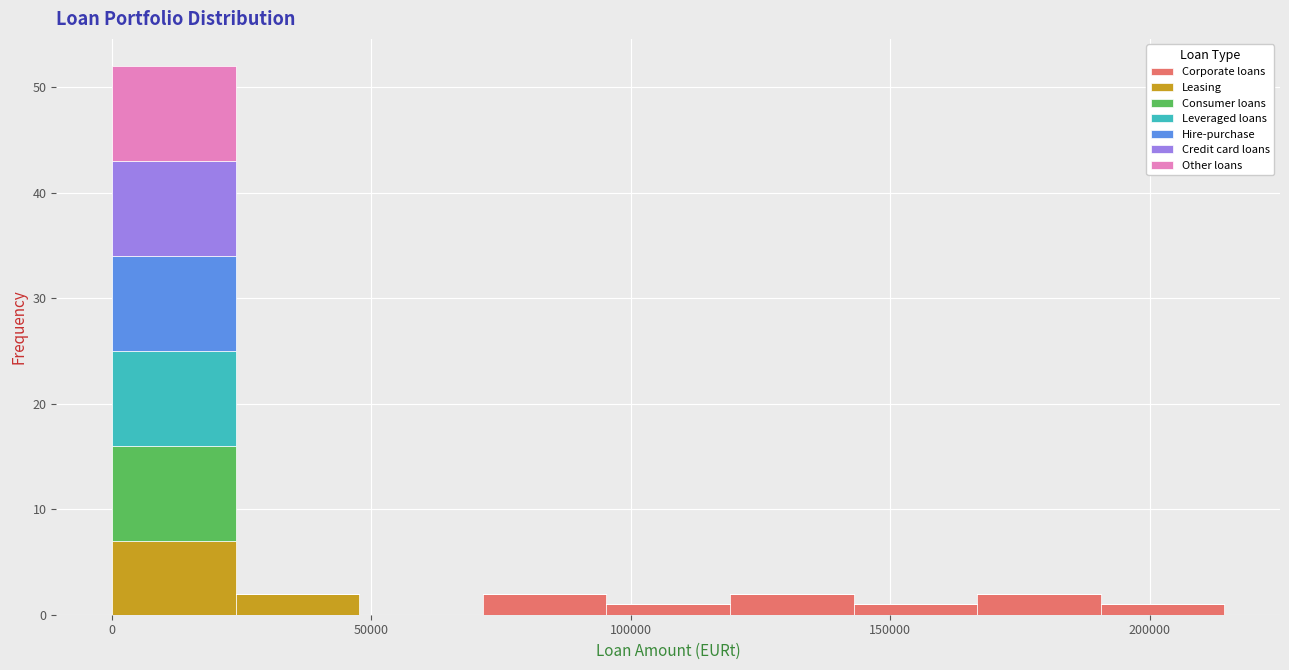

Reading left to right, transcribe this chart: for each stacked bar, give the range it covers on the x-axis and its total height. Neither the bar edges nor the heights are printed on the chart, so give them approximately, as read against the axes.

0 to 25000: 52
25000 to 50000: 2
50000 to 70000: 0
70000 to 95000: 2
95000 to 120000: 1
120000 to 145000: 2
145000 to 165000: 1
165000 to 190000: 2
190000 to 215000: 1